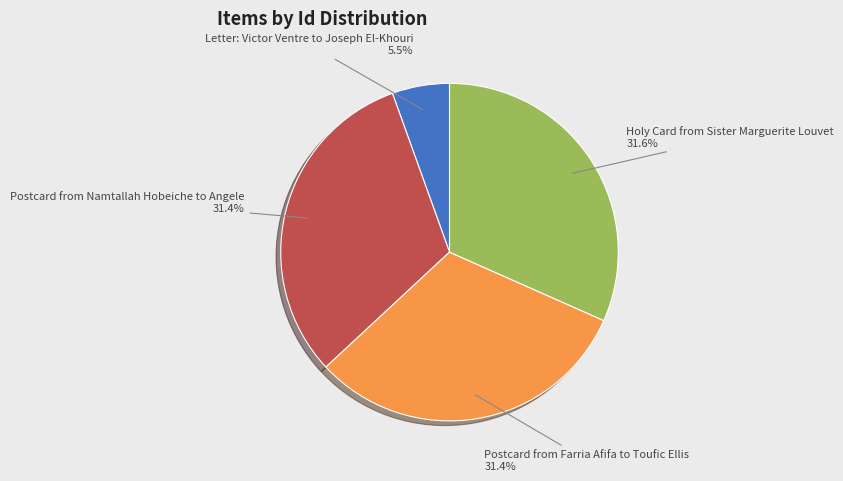

To the nearest percent, what percentage of the pie is Postcard from Farria Afifa to Toufic Ellis?

31%